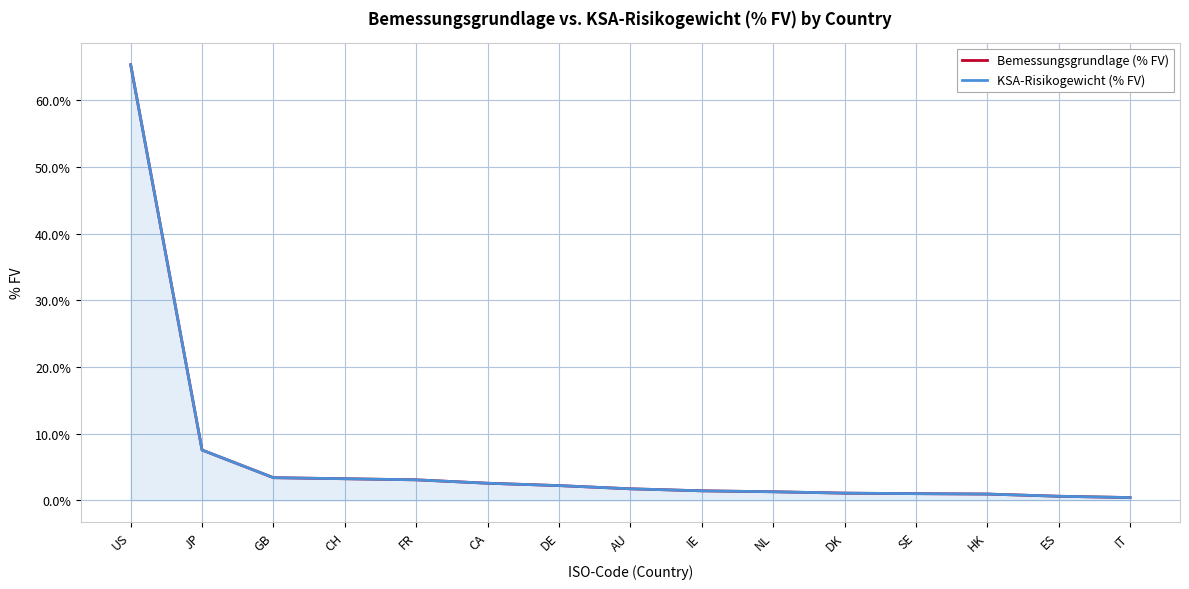

What is the average value of the KSA-Risikogewicht (% FV) series?

6.4